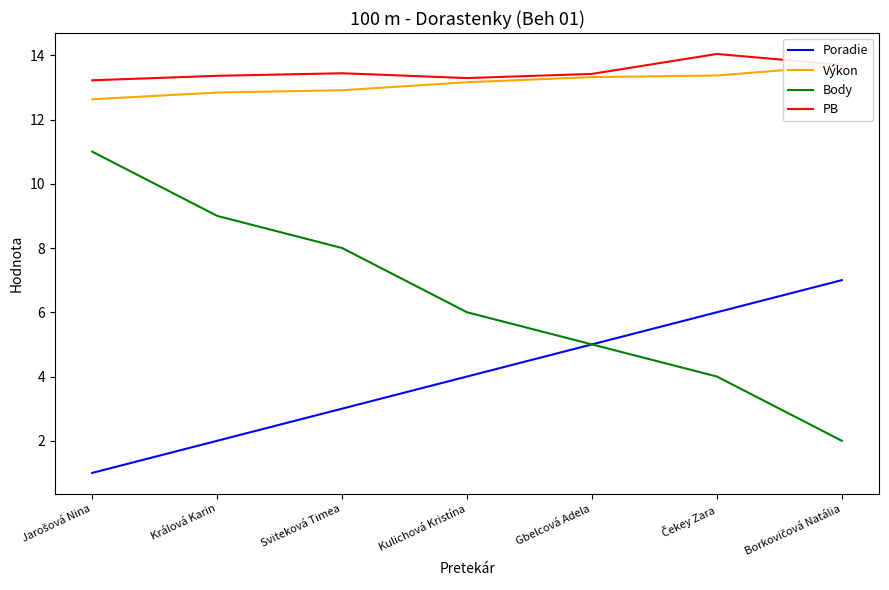

True or false: Výkon and Poradie cross at least once.

False